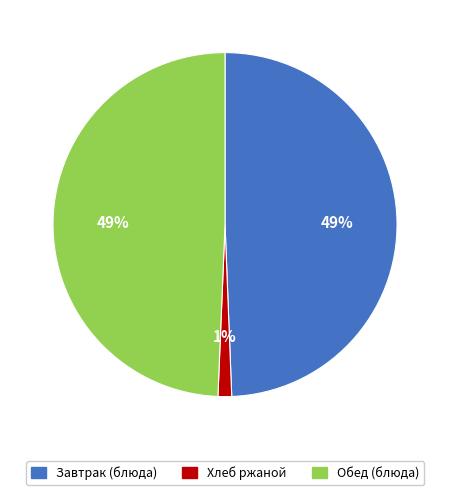

Do Хлеб ржаной and Завтрак (блюда) together represent more than half of the pie?

Yes